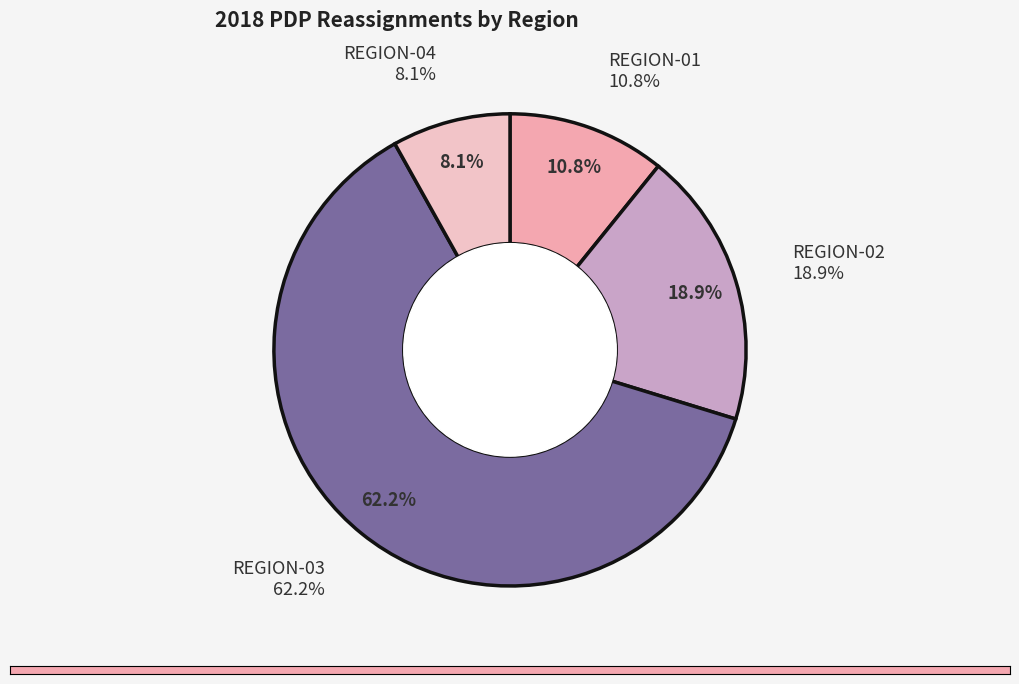

Is there a majority slice in this chart?

Yes